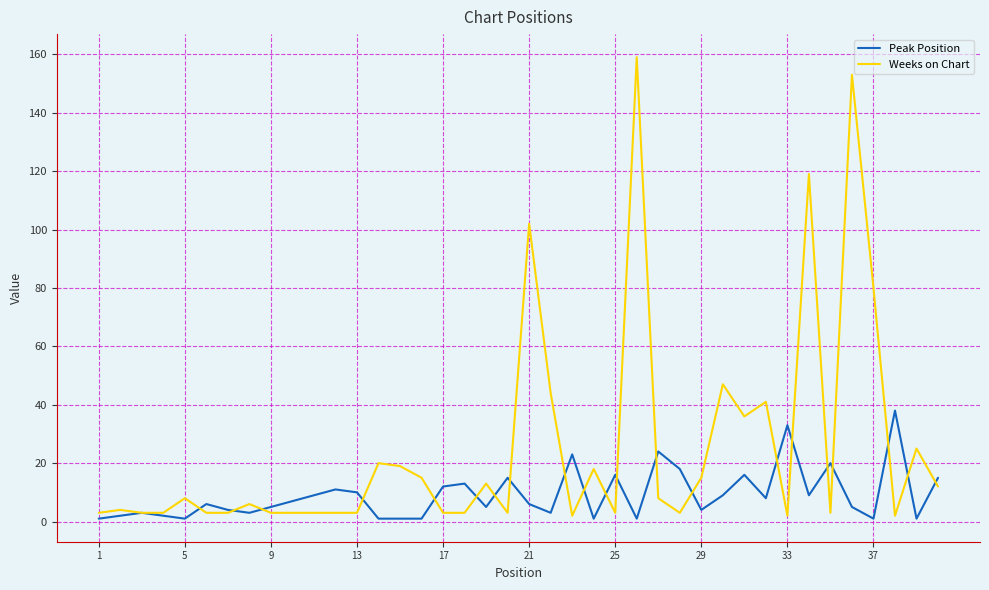

What is the greatest value displayed?

159